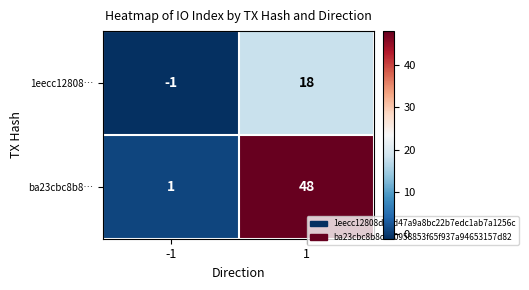

True or false: ba23cbc8b8… has a value of 48 at 1.

True